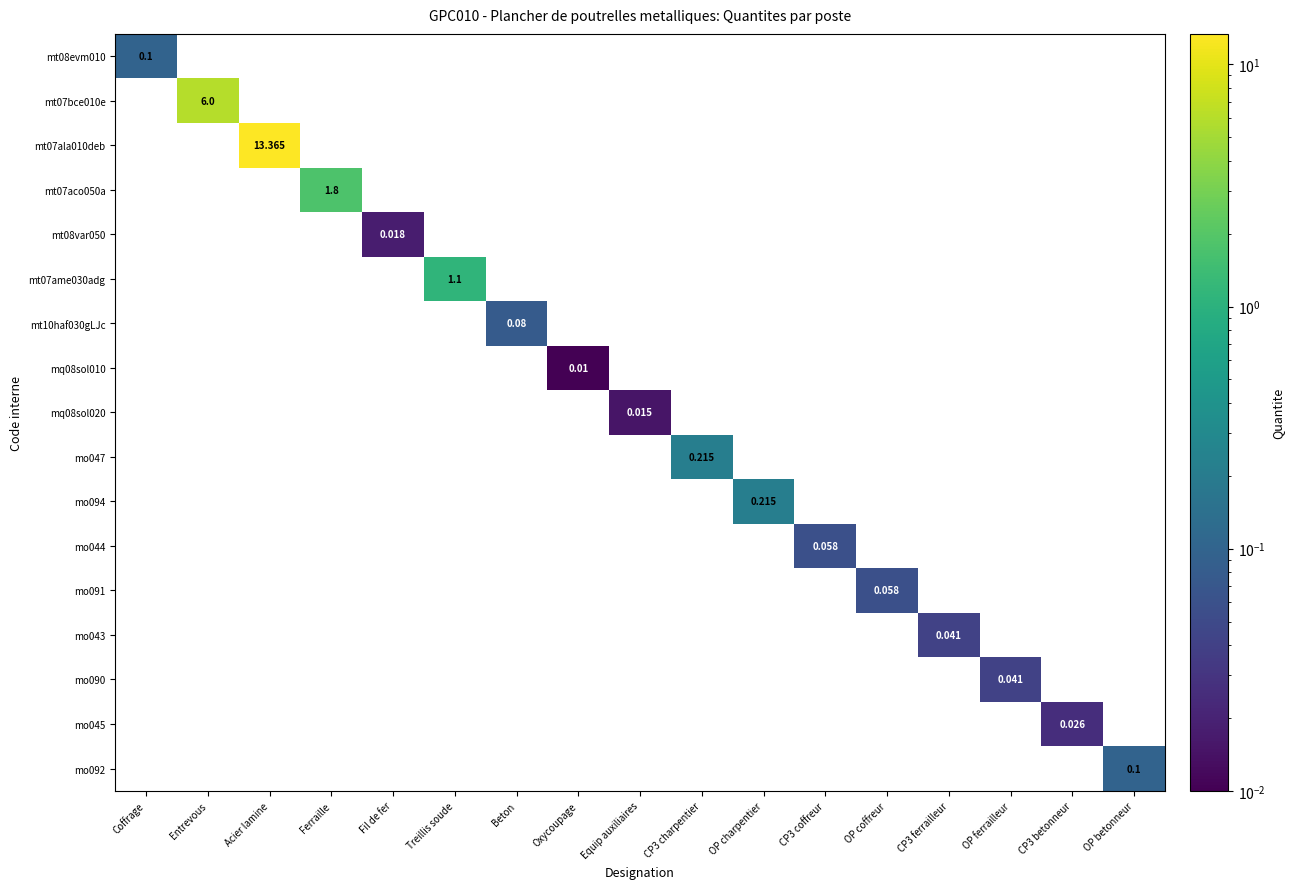

Rank the categories by mt08var050 value from highest to lowest.

Fil de fer, Coffrage, Entrevous, Acier lamine, Ferraille, Treillis soude, Beton, Oxycoupage, Equip auxiliaires, CP3 charpentier, OP charpentier, CP3 coffreur, OP coffreur, CP3 ferrailleur, OP ferrailleur, CP3 betonneur, OP betonneur